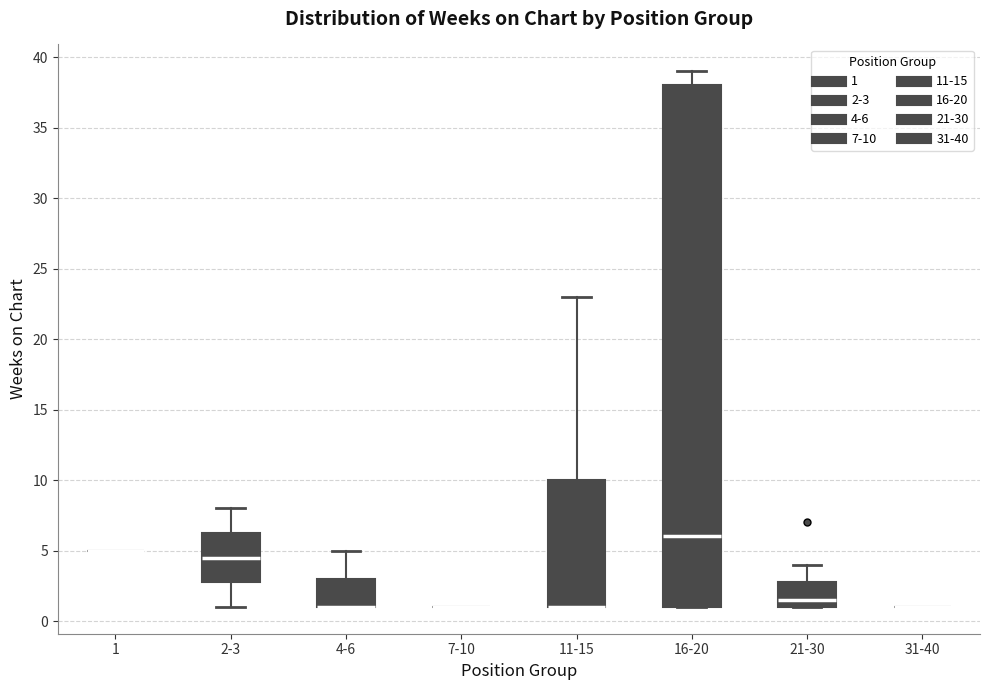

Reading left to right, read every box against the y-axis: the position of its median line, the range the box covers, and the ends of its whiskers. The values are not printed on the chart, so give them approximately, as read against the axis.

1: box collapsed to a line at 5.0, whiskers 5.0 to 5.0
2-3: median 4.5, box 3.0 to 6.5, whiskers 1.0 to 8.0
4-6: median 1.0 (drawn on the box's lower edge), box 1.0 to 3.0, whiskers 1.0 to 5.0
7-10: box collapsed to a line at 1.0, whiskers 1.0 to 1.0
11-15: median 1.0 (drawn on the box's lower edge), box 1.0 to 10.0, whiskers 1.0 to 23.0
16-20: median 6.0, box 1.0 to 38.0, whiskers 1.0 to 39.0
21-30: median 1.5, box 1.0 to 3.0, whiskers 1.0 to 4.0
31-40: box collapsed to a line at 1.0, whiskers 1.0 to 1.0